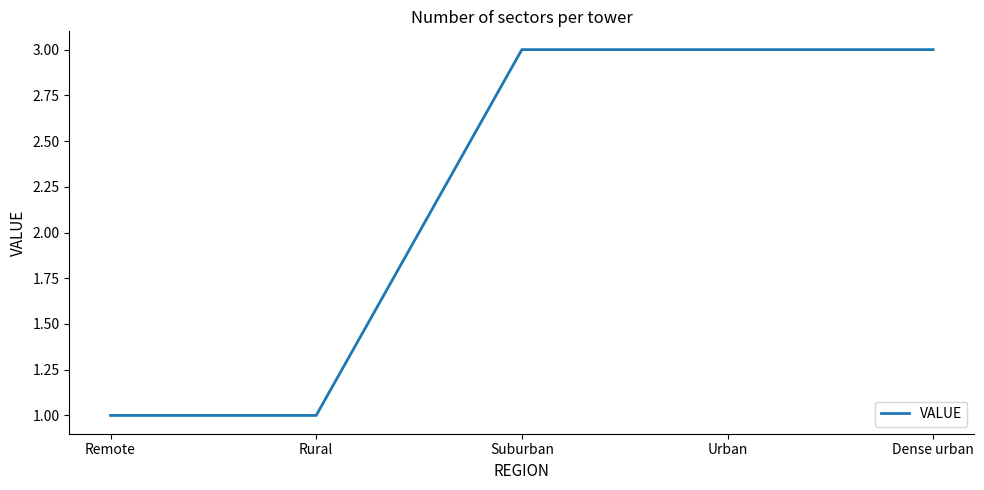

How many lines are shown in the chart?

1